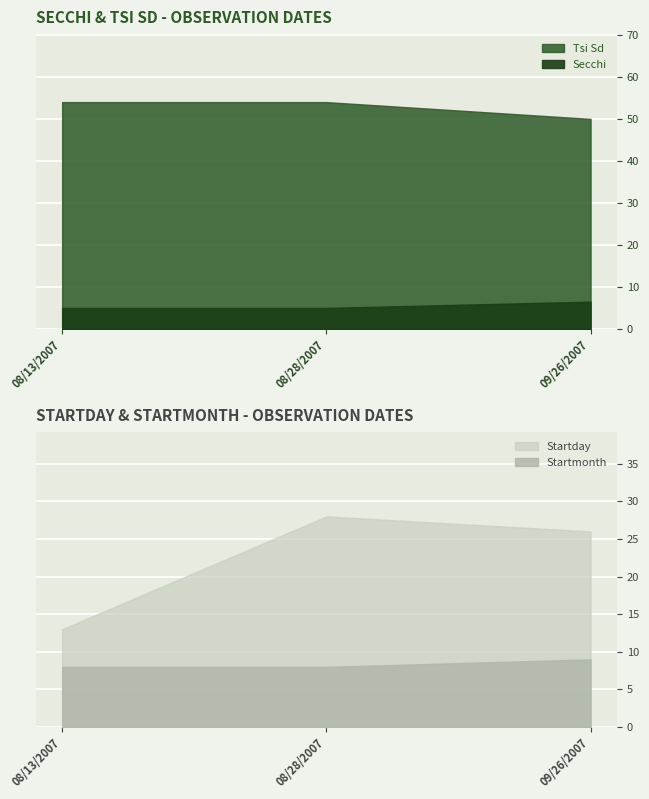

The Tsi Sd series shows 24.0 at 08/13/2007. True or false?

False